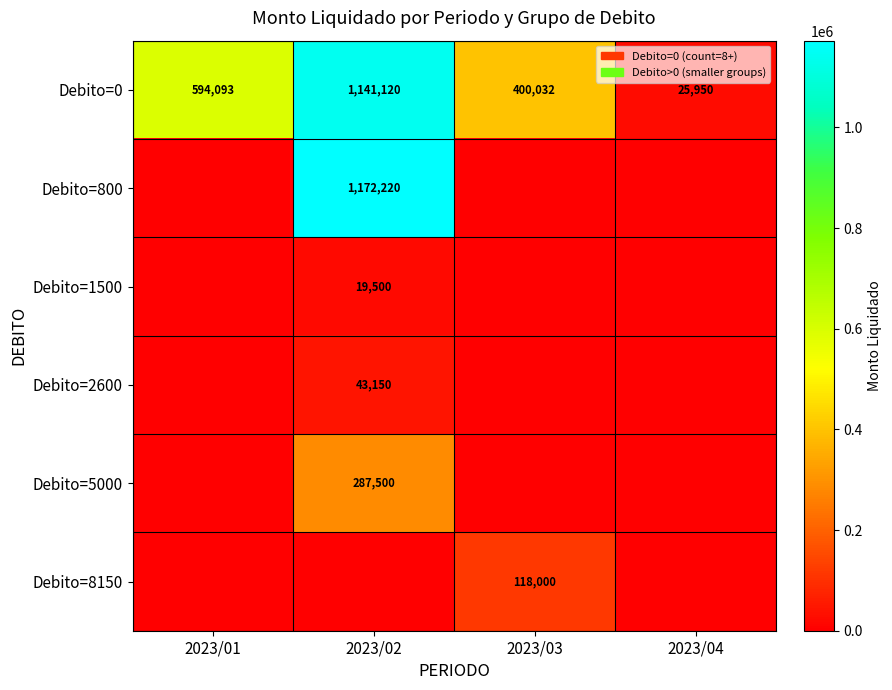

How many distinct data groups are displayed?

6